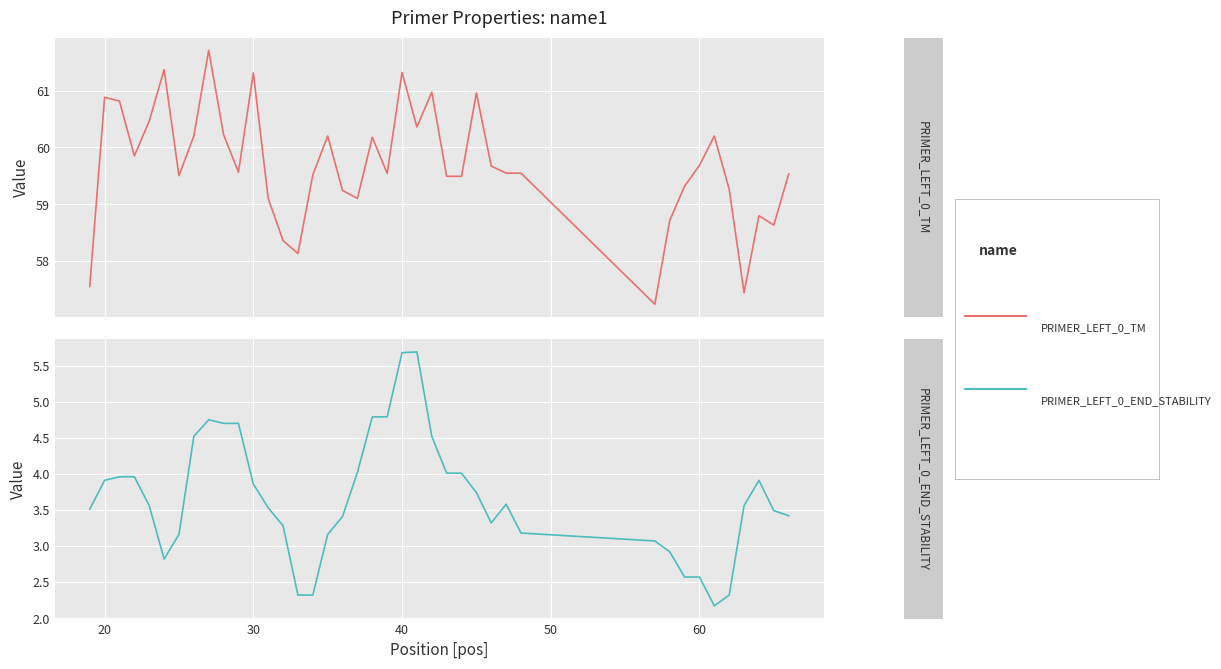

Is the value of PRIMER_LEFT_0_TM at 36 greater than the value of PRIMER_LEFT_0_END_STABILITY at 11?

Yes